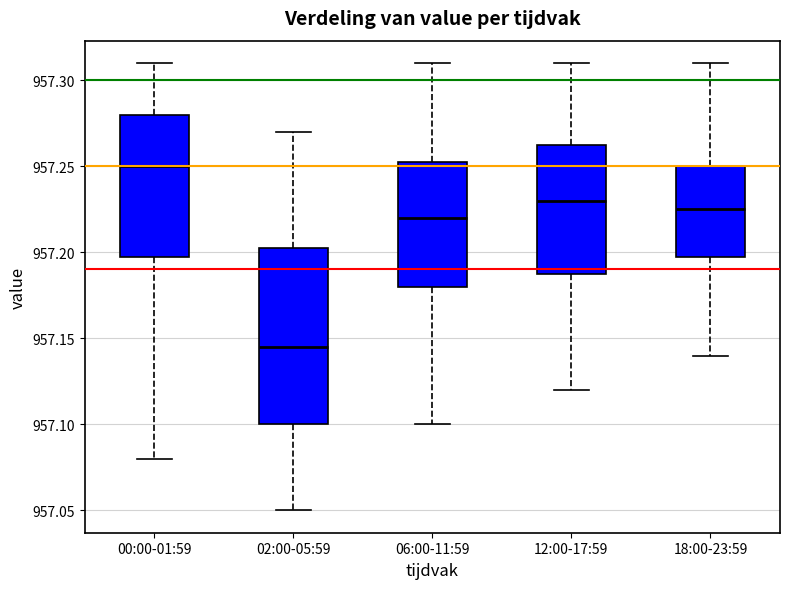

Which box is the tallest, from its lower edge to its upper edge?

02:00-05:59